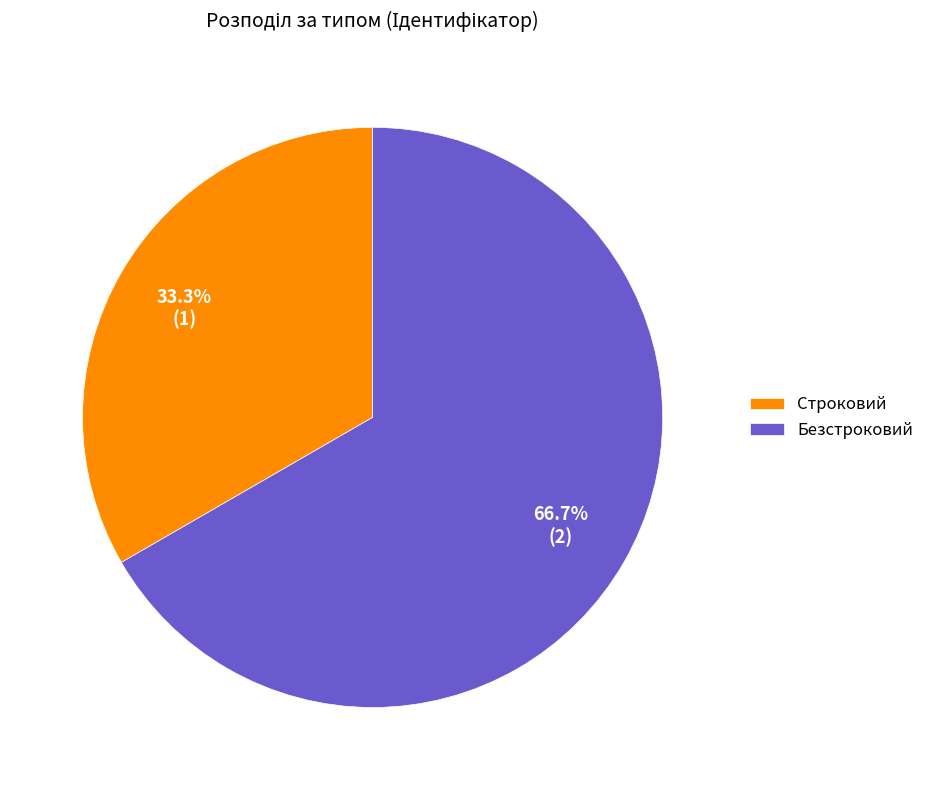

To the nearest percent, what percentage of the pie is Строковий?

33%